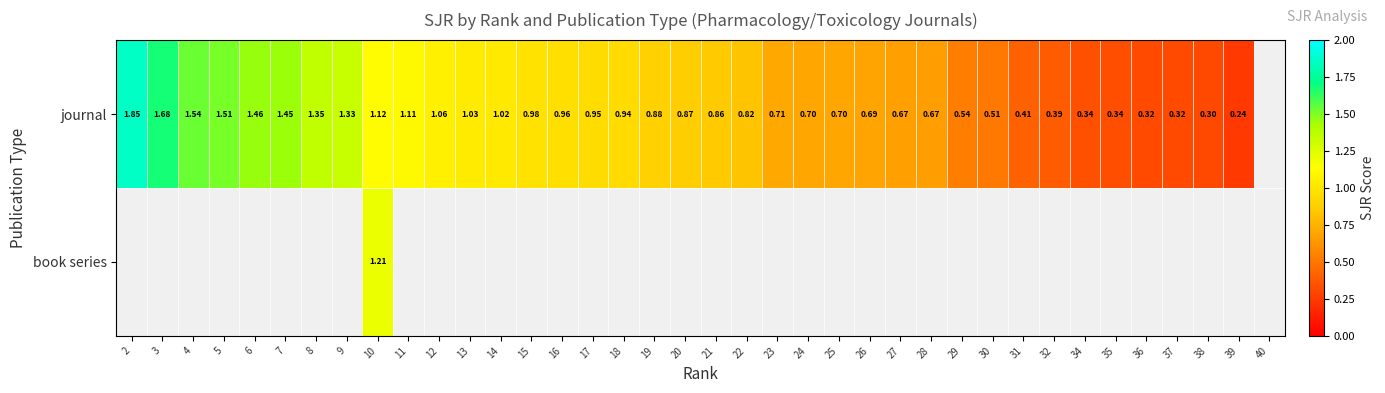

What is the maximum value shown in the chart?

1.9